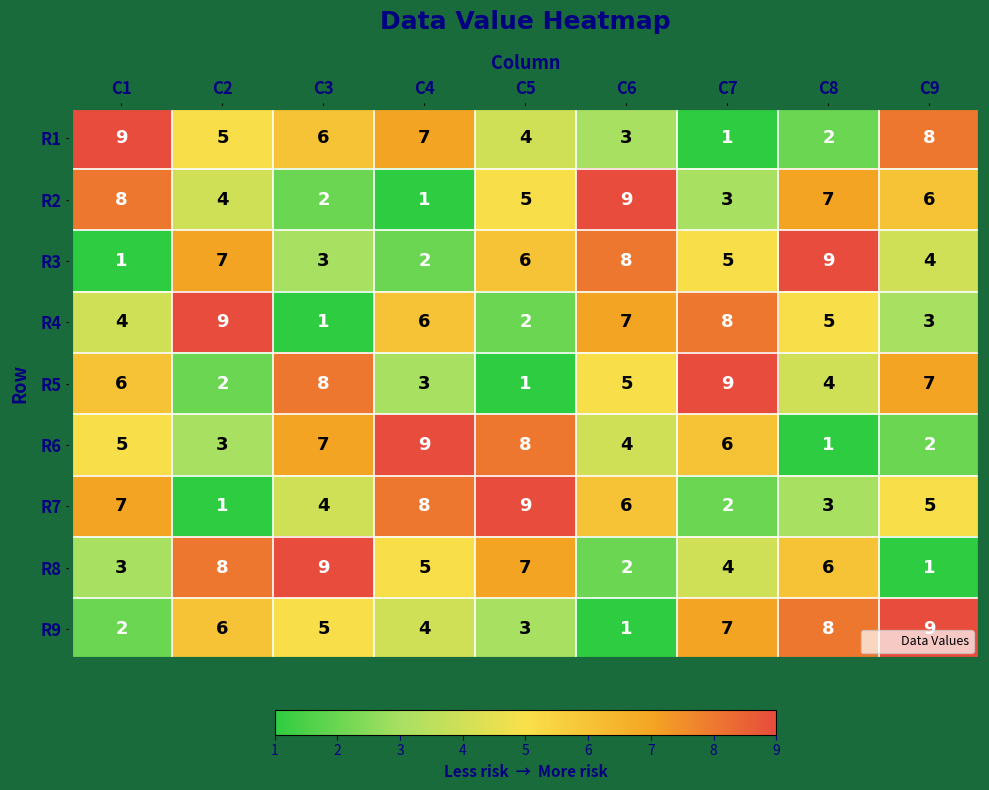

What is the difference between the R8 values at C6 and C4?

3